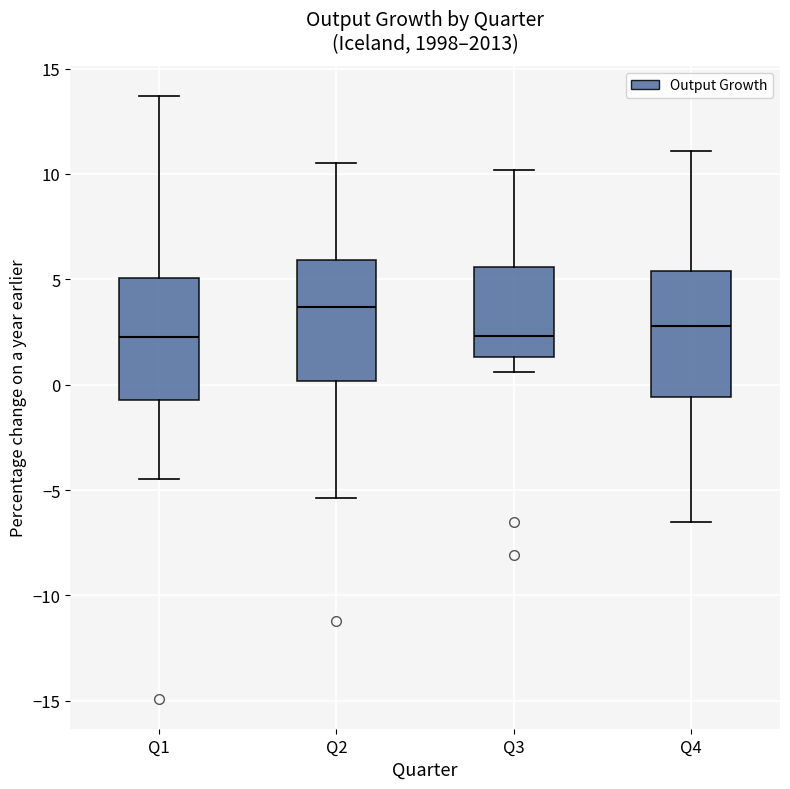

Reading left to right, read every box against the y-axis: the position of its median line, the range the box covers, and the ends of its whiskers. The values are not printed on the chart, so give them approximately, as read against the axis.

Q1: median 2.5, box -0.5 to 5.0, whiskers -4.5 to 13.5
Q2: median 3.5, box 0.0 to 6.0, whiskers -5.5 to 10.5
Q3: median 2.5, box 1.5 to 5.5, whiskers 0.5 to 10.0
Q4: median 3.0, box -0.5 to 5.5, whiskers -6.5 to 11.0